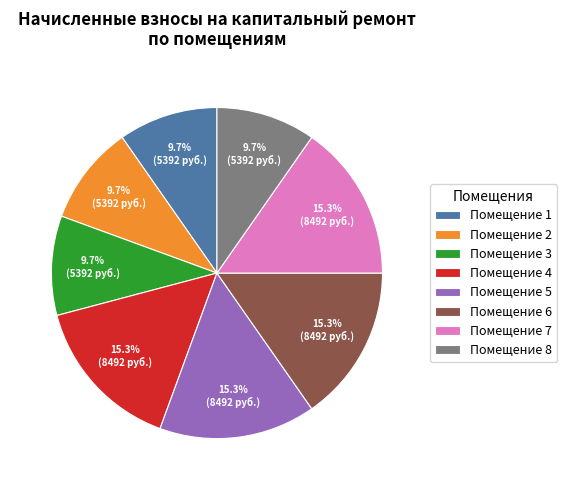

Is Помещение 2 the majority of the pie?

No